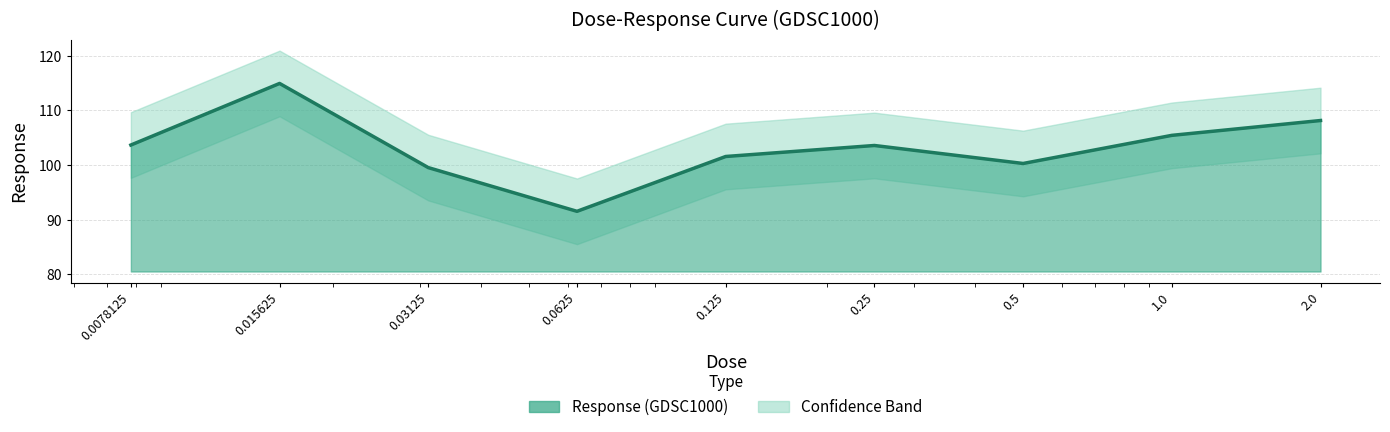

Between 1.0 and 0.5, which is larger?

1.0